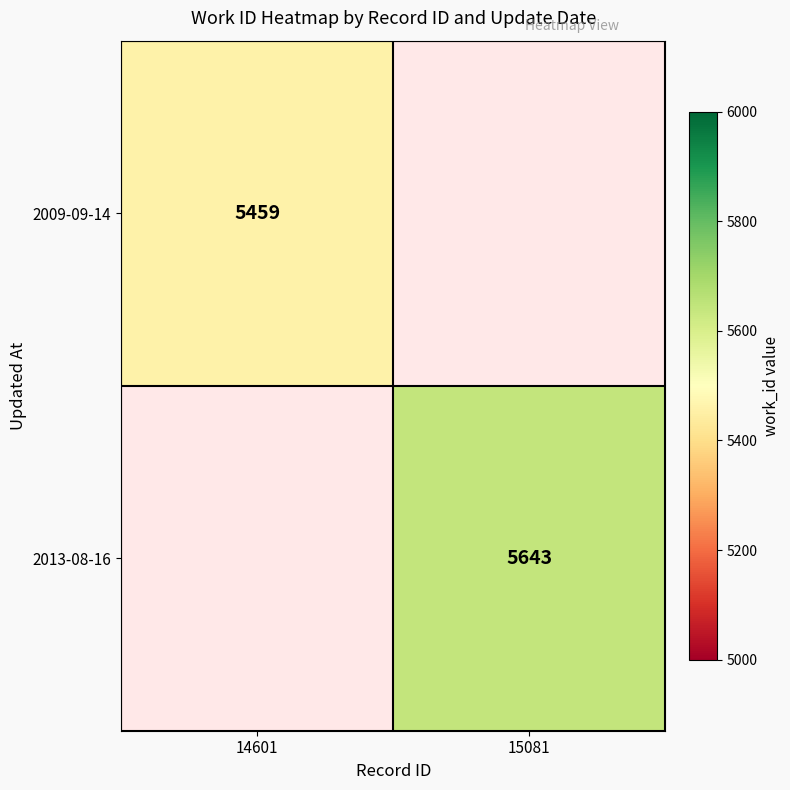

The value of 2009-09-14 at 14601 is 7991. True or false?

False